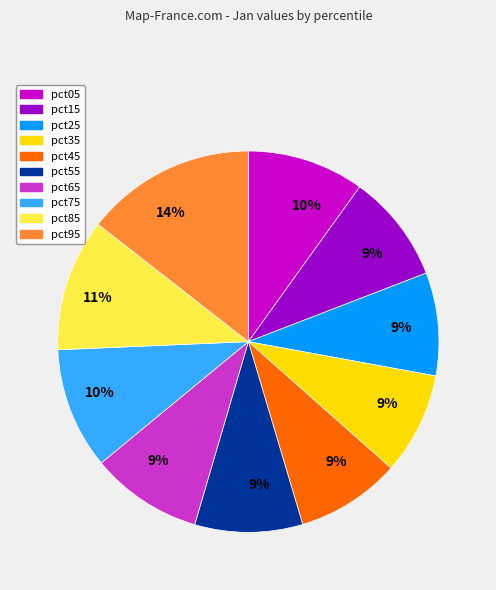

Is there a majority slice in this chart?

No